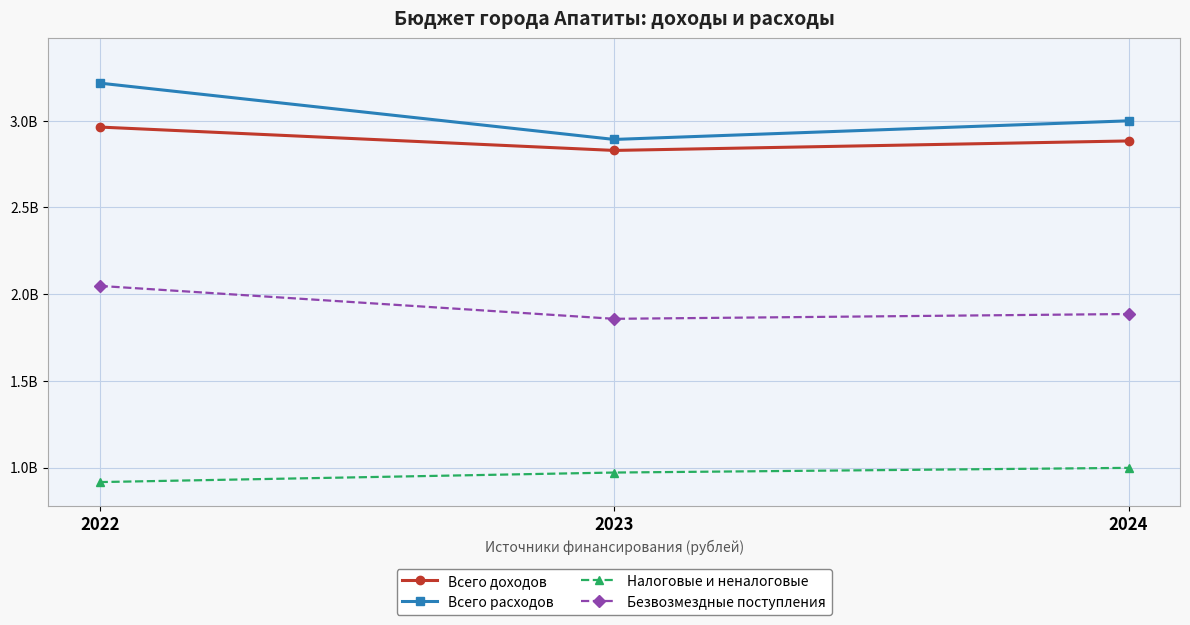

At which category does the chart reach its peak across all series?

2022